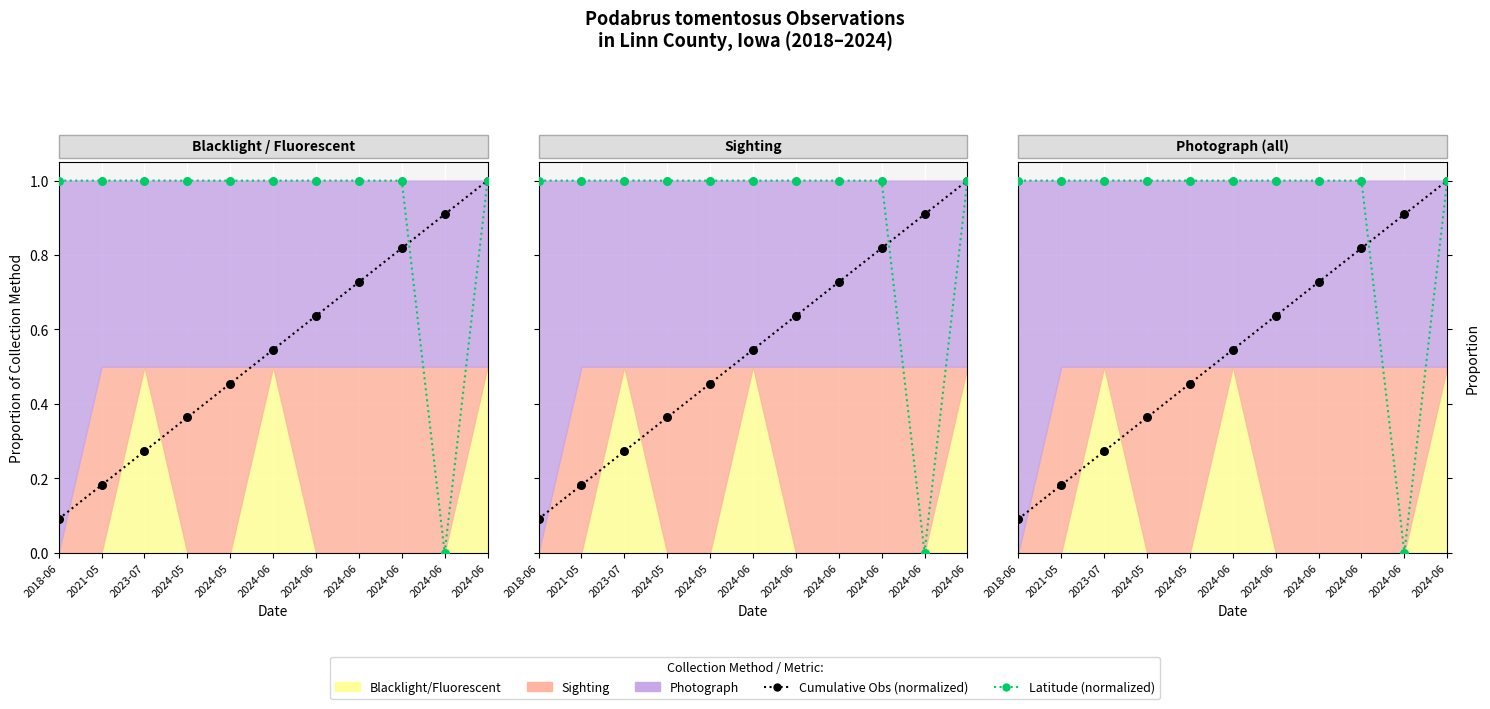

What is the total value across all series at 2024-06?

1.5